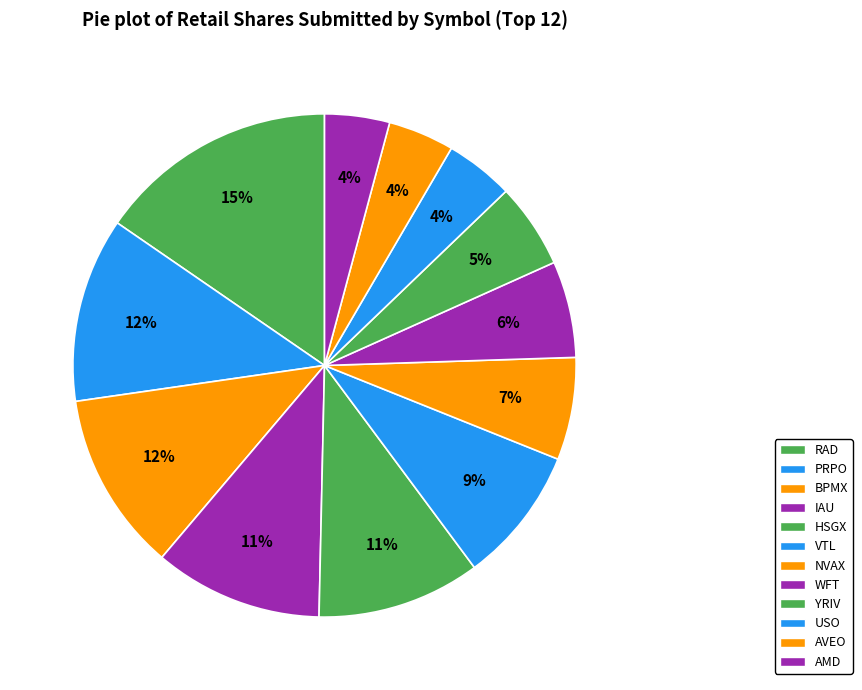

How many slices are in this pie chart?

12